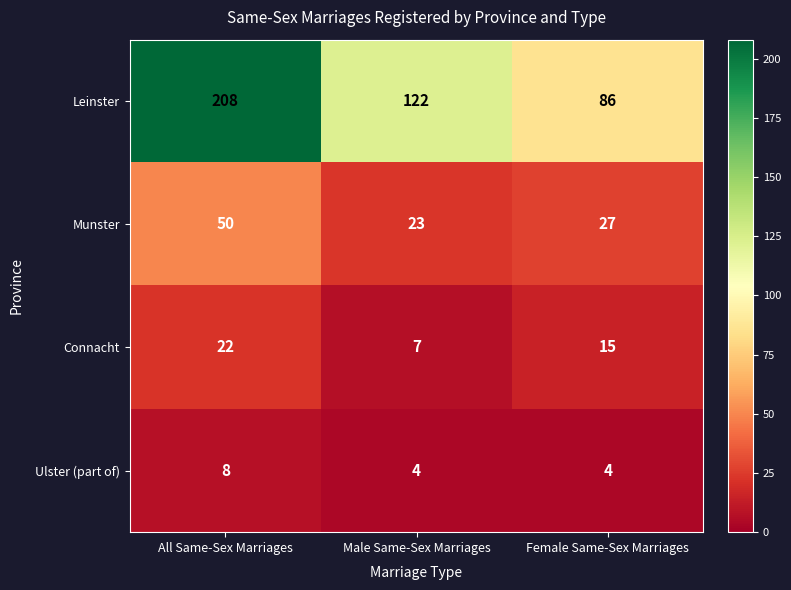

Which series changed the most between All Same-Sex Marriages and Female Same-Sex Marriages?

Leinster